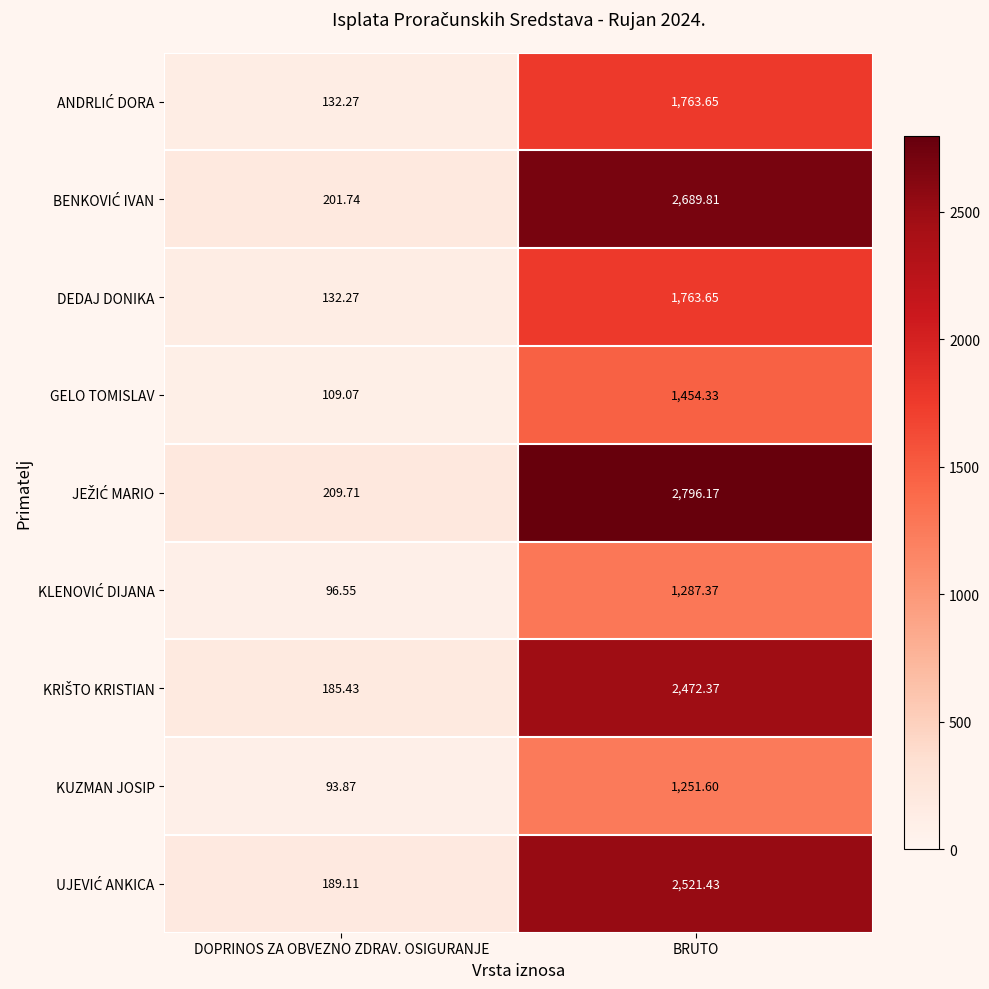

What is the spread (max minus min) of values at DOPRINOS ZA OBVEZNO ZDRAV. OSIGURANJE?

115.8